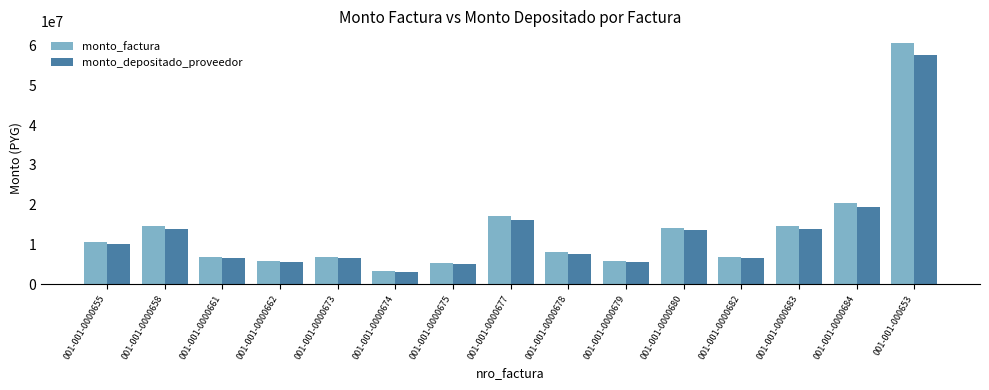

Between 001-001-0000658 and 001-001-0000673, which series saw the biggest shift?

monto_factura